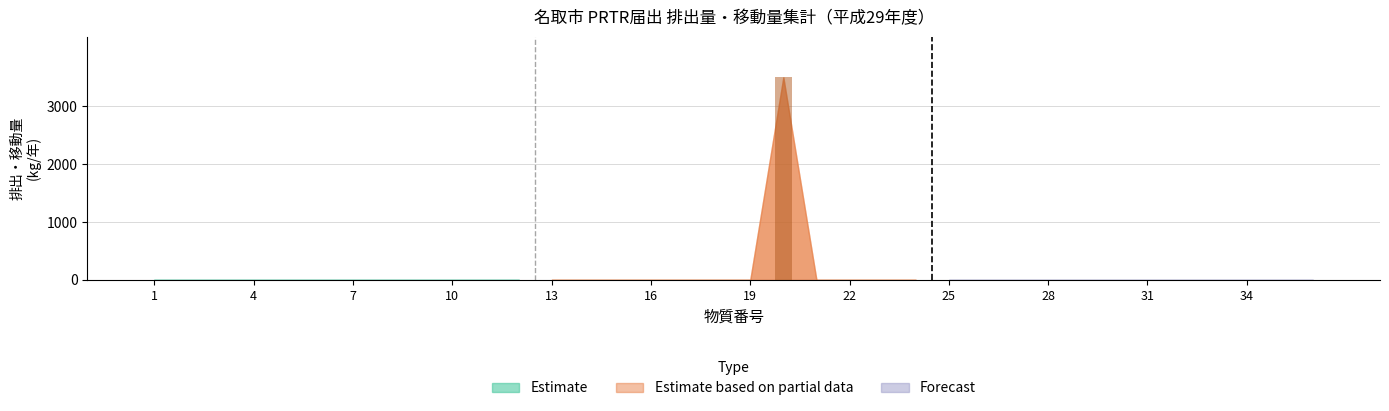

What is the greatest value displayed?

3500